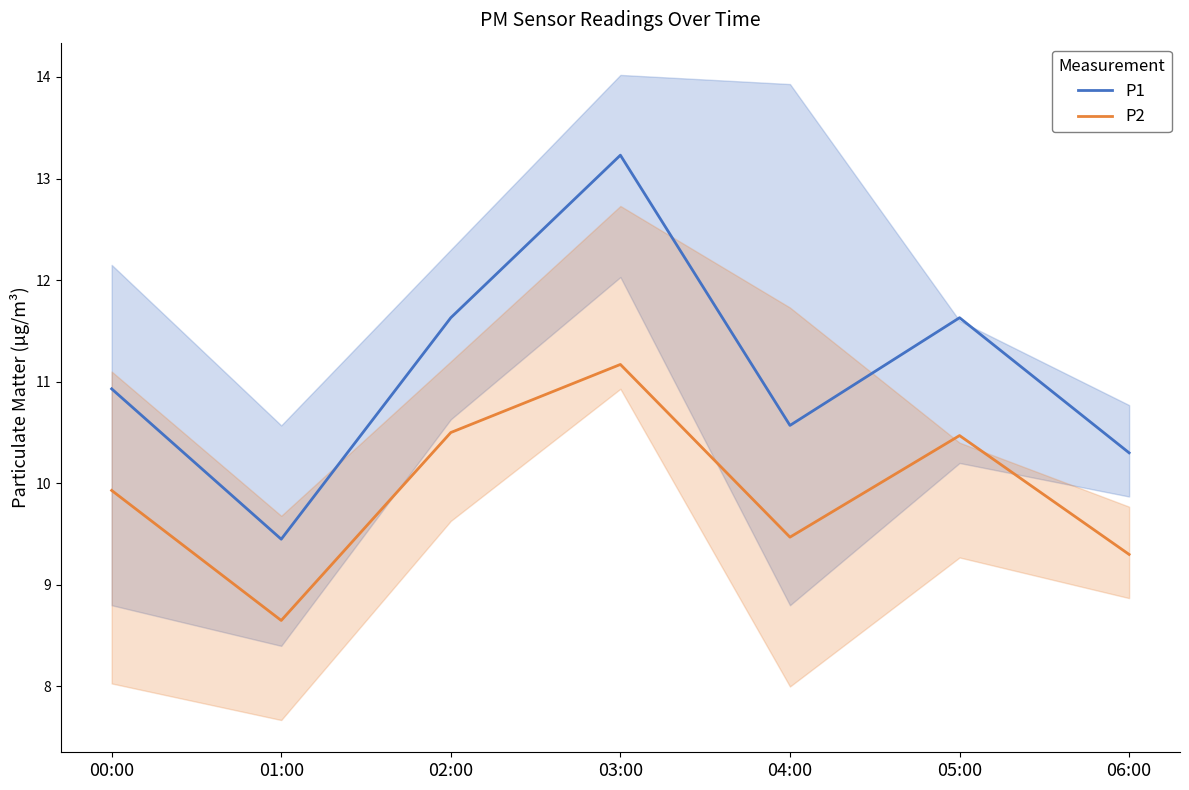

What is the approximate value of P1 at 02:00?

11.6